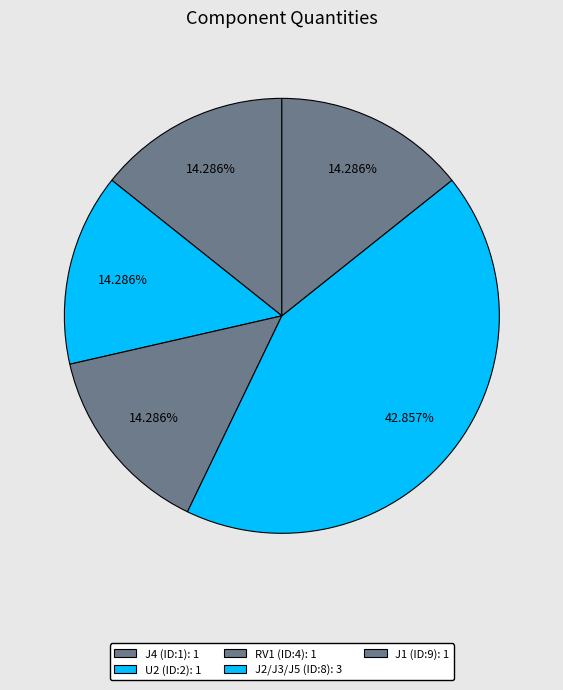

What is the ratio of the value at RV1 (ID:4) to the value at J1 (ID:9)?

1.0